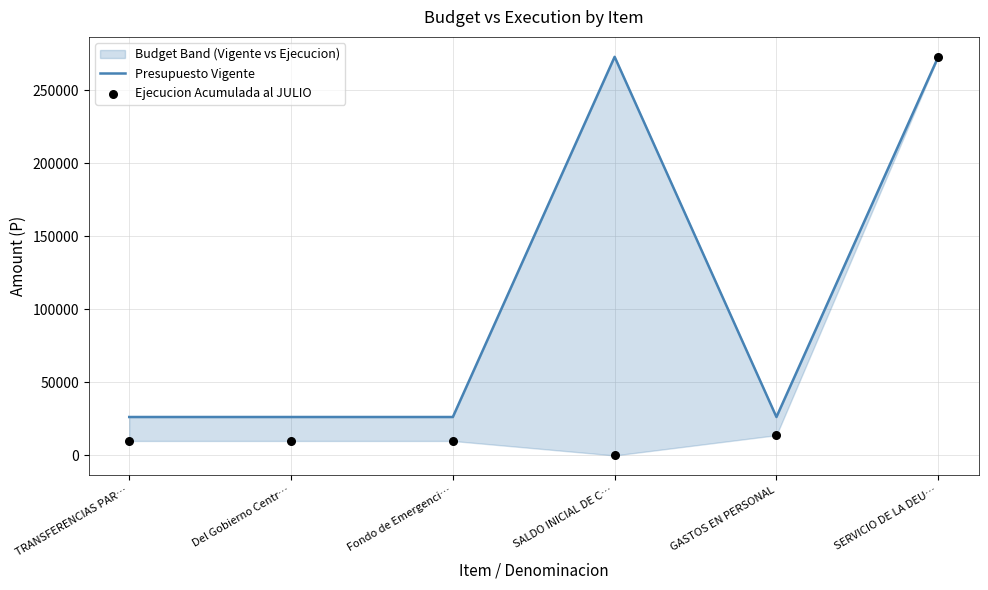

At how many categories does at least one series exceed 193820?

2